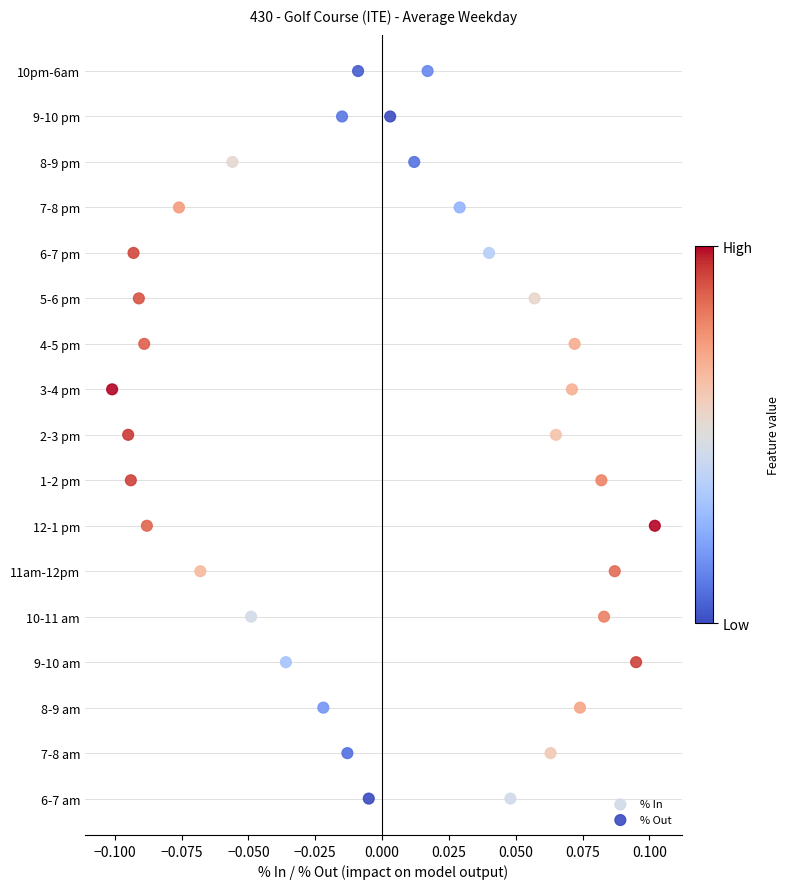

What are all the series names shown in the legend?

% In, % Out